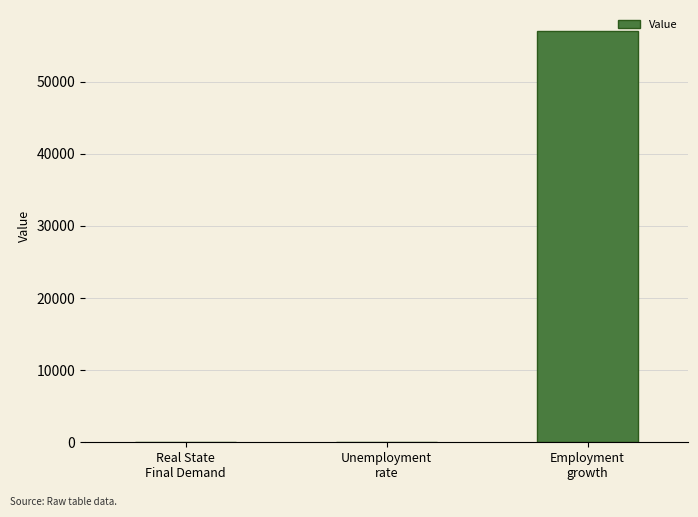

What is the sum of all values?

57100.1